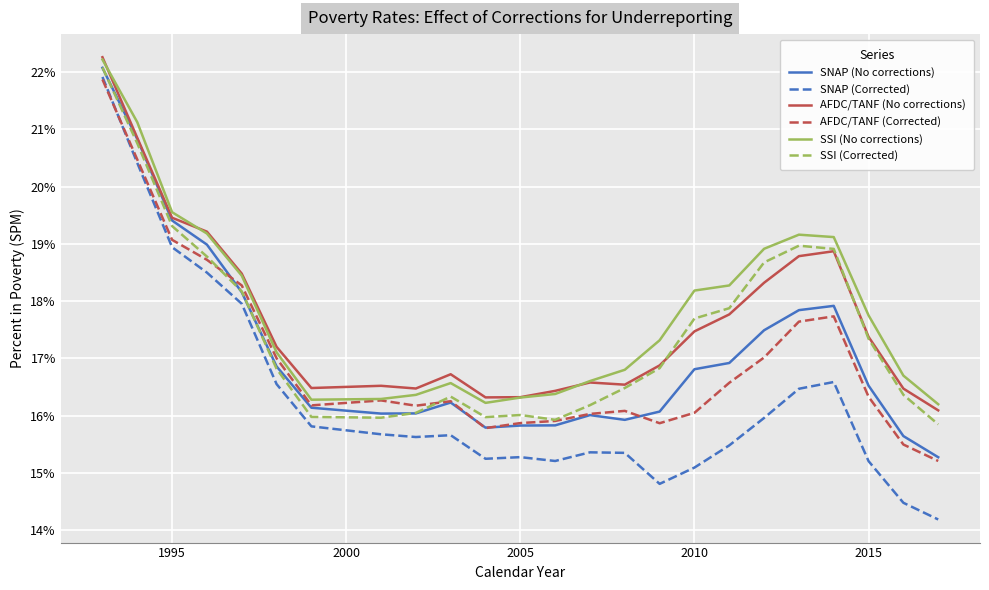

At how many categories does at least one series exceed 0?

24